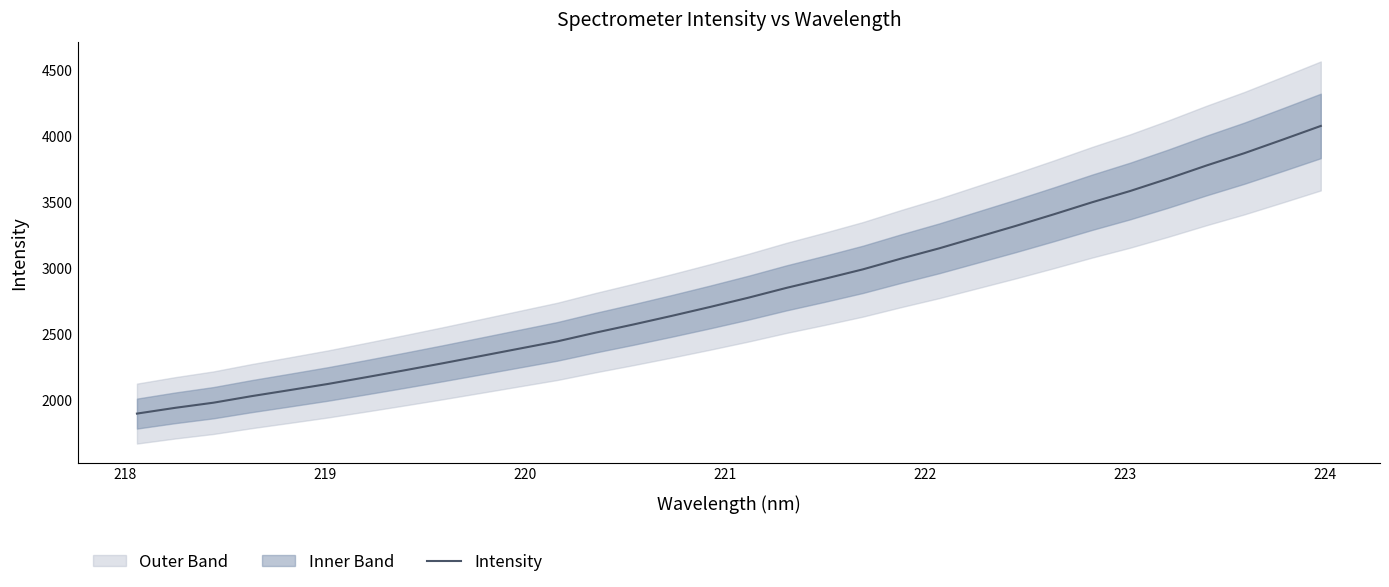

What is the lowest value of the Intensity series?

1894.8